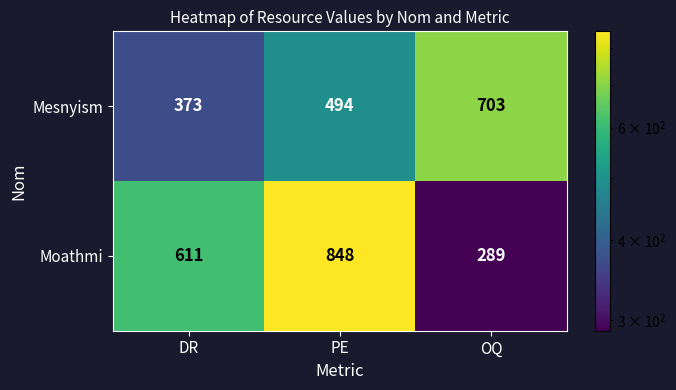

Count the Moathmi values in the range 289 to 848.

3